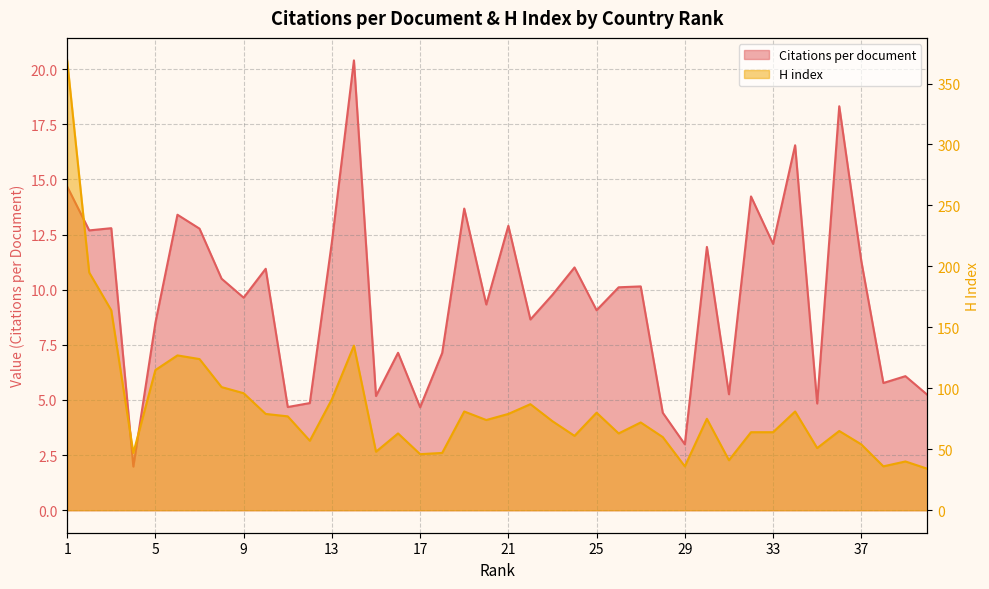

What is the difference between the maximum and minimum values in the H index series?

335.0